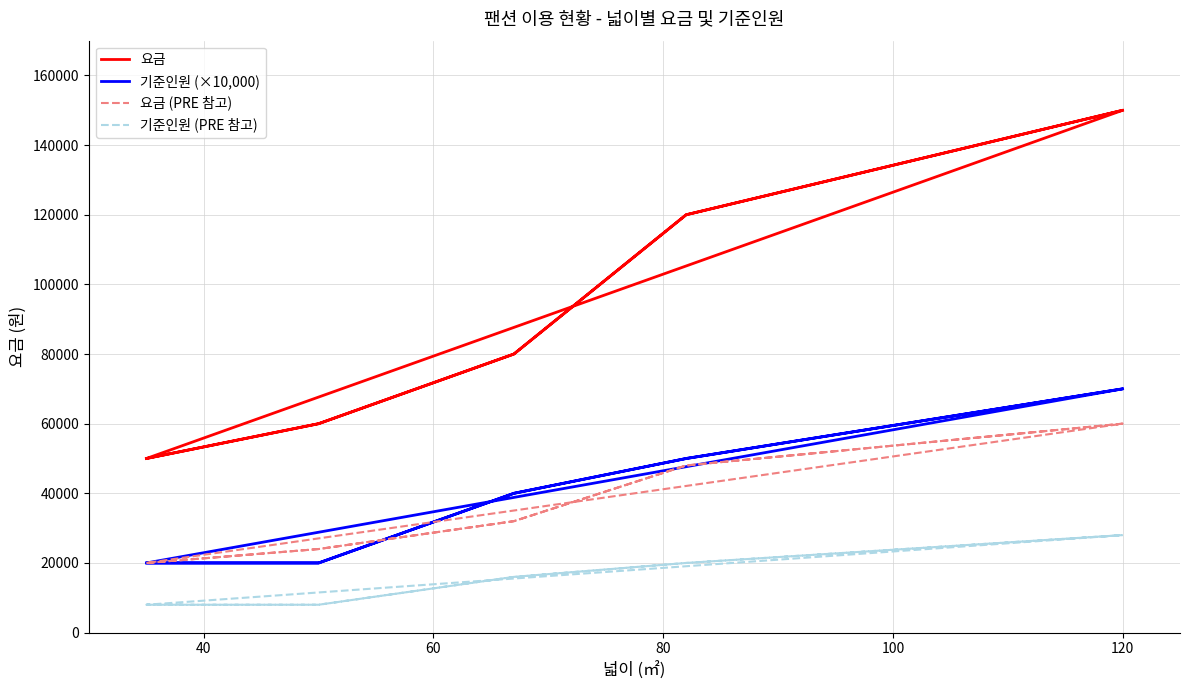

How many values in the 기준인원 (PRE 참고) series exceed 16000?

4